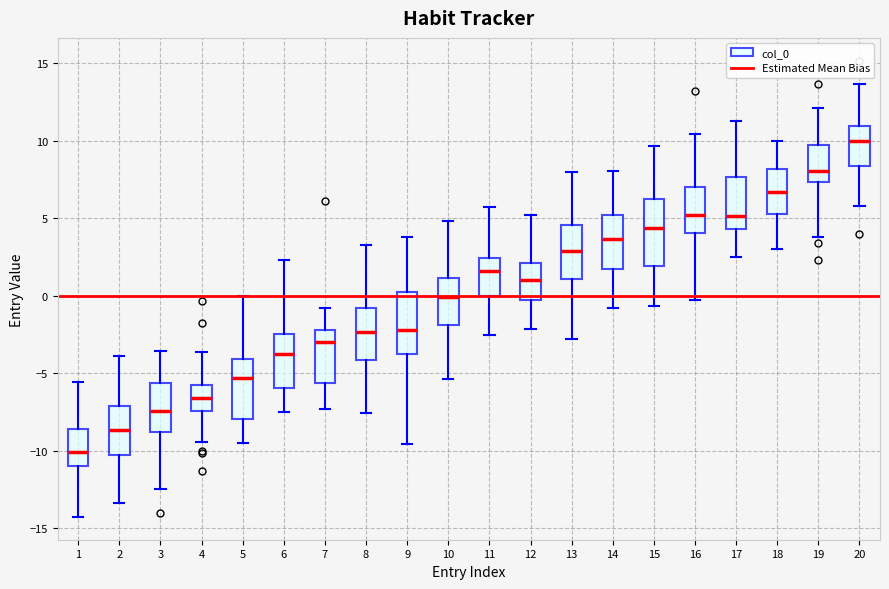

Which box has the lowest median line?

1